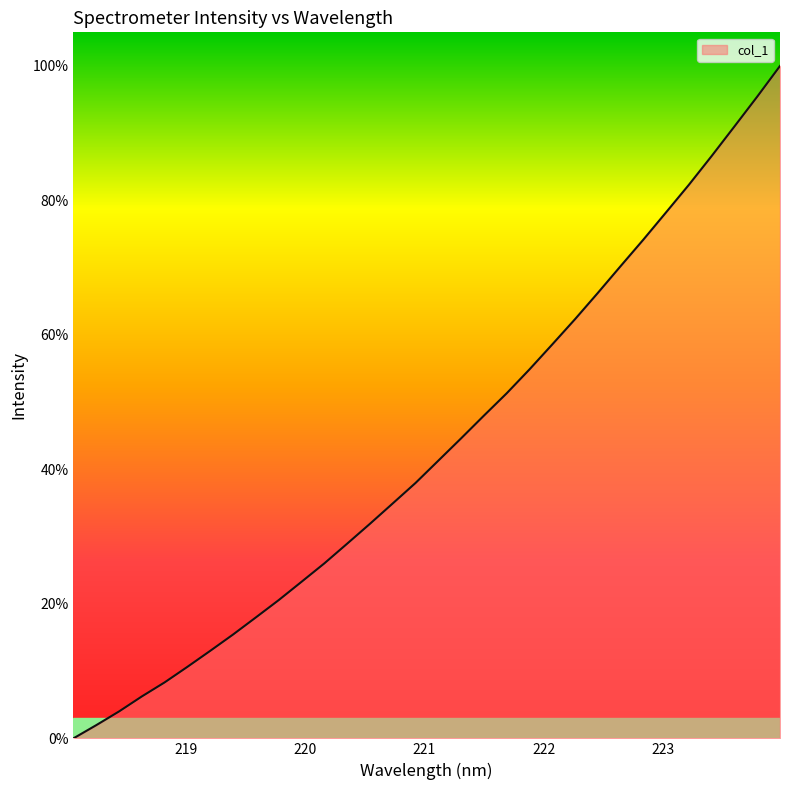

What is the sum of all values?

1386.7